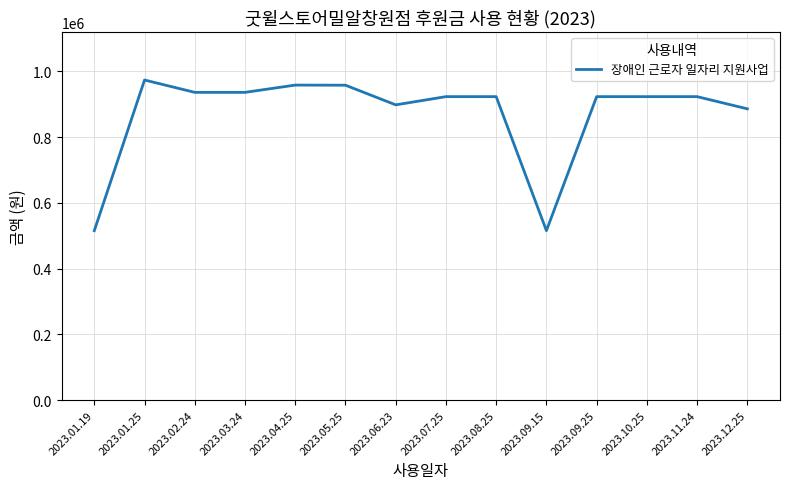

What is the maximum value shown in the chart?

973320